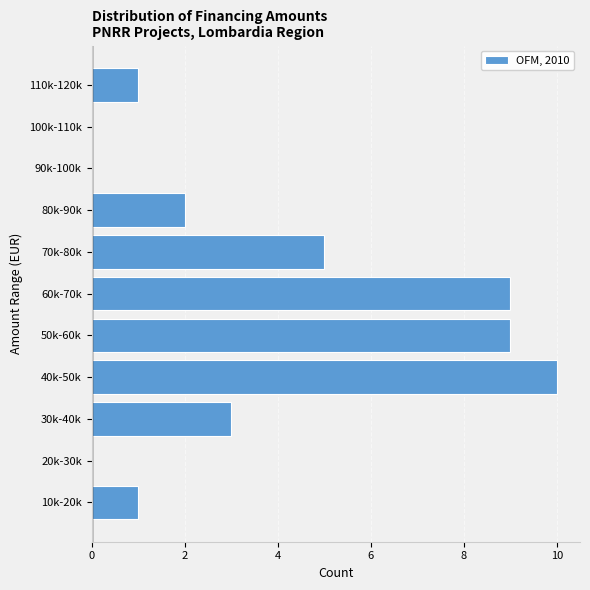

Reading bottom to top, transcribe all the data shown in this chart.

10k-20k=1	20k-30k=0	30k-40k=3	40k-50k=10	50k-60k=9	60k-70k=9	70k-80k=5	80k-90k=2	90k-100k=0	100k-110k=0	110k-120k=1